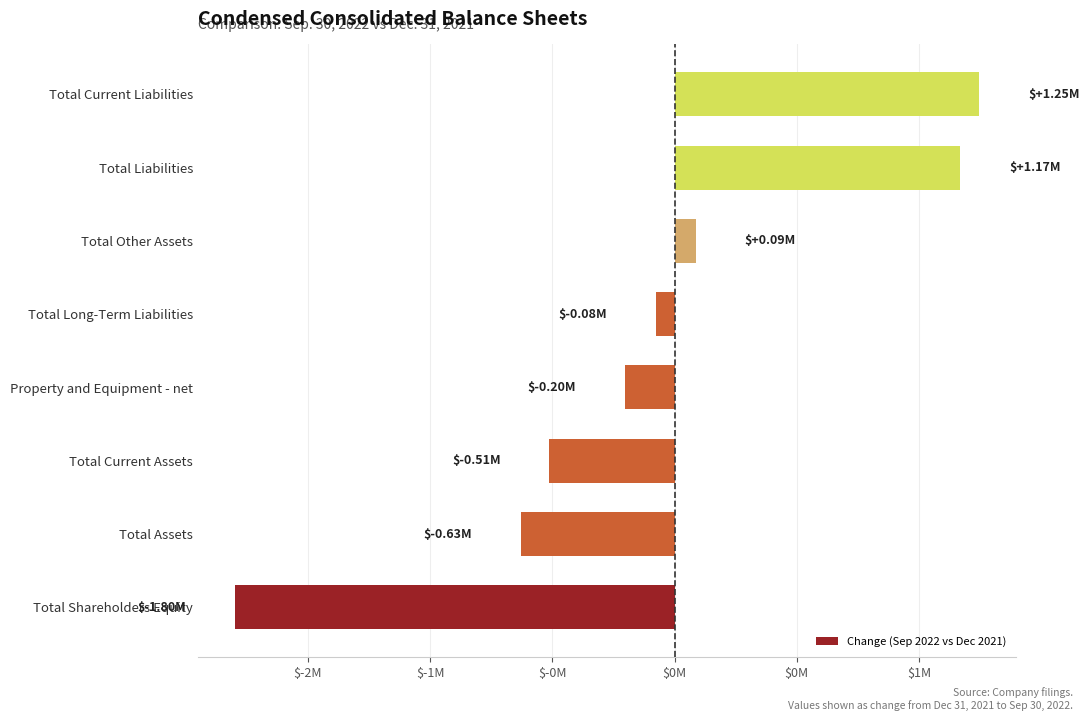

Are the bars horizontal?

Yes